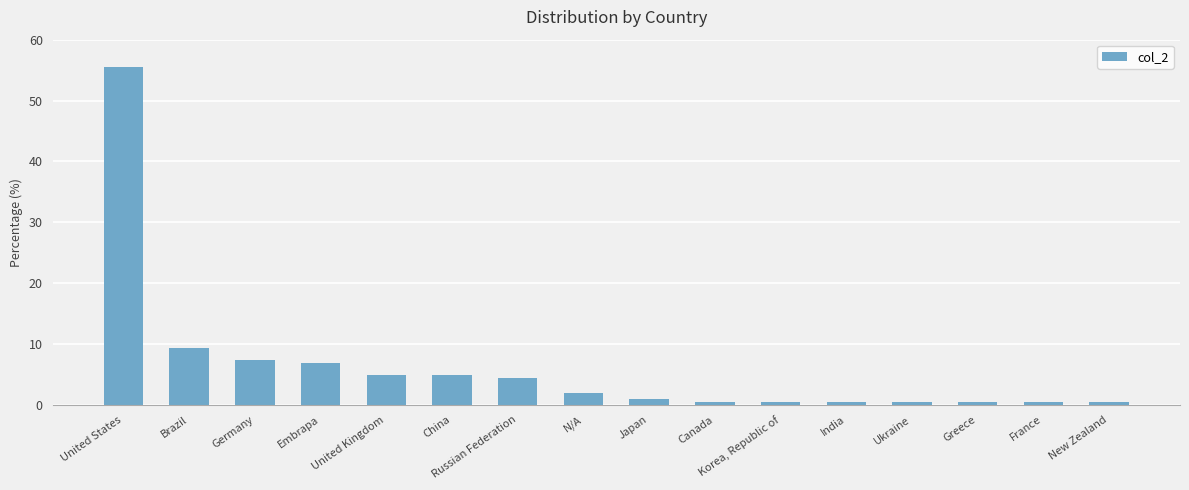

What is the maximum value shown in the chart?

55.4